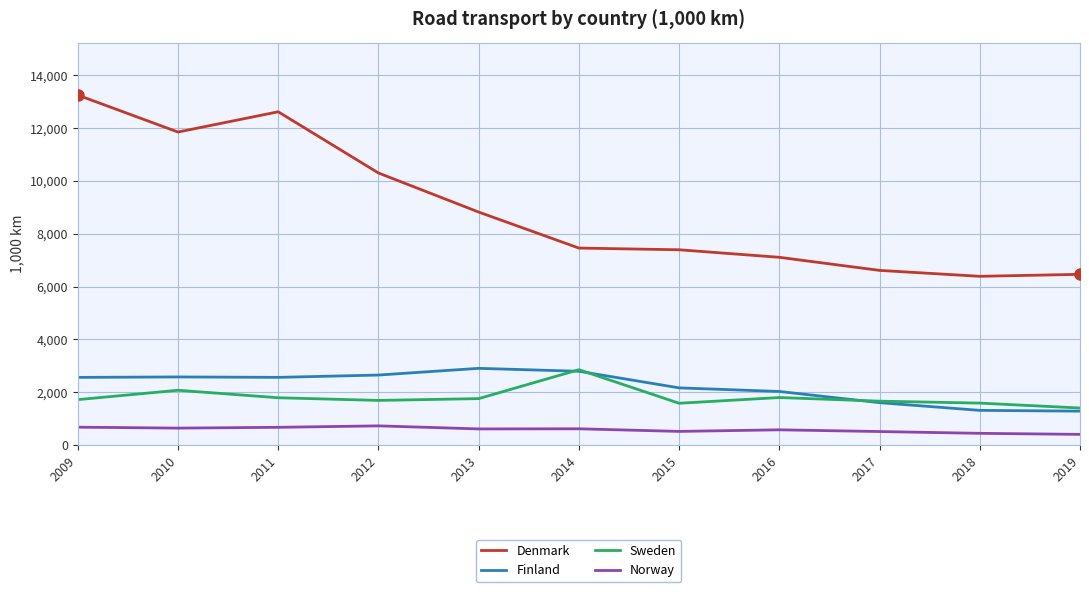

What are all the series names shown in the legend?

Denmark, Finland, Sweden, Norway